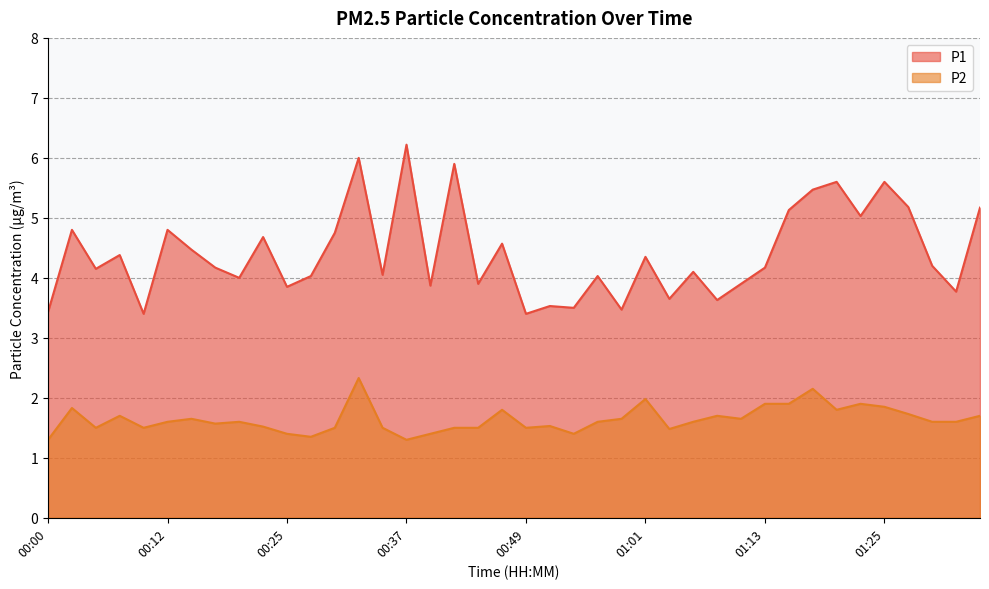

Rank the series by their maximum value, from lowest to highest.

P2, P1